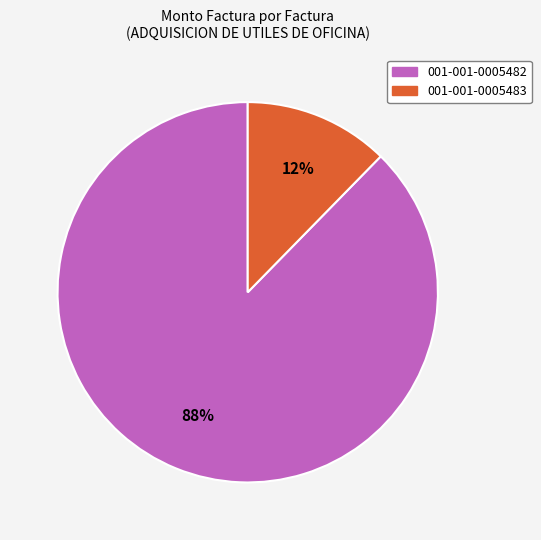

Combined, do 001-001-0005482 and 001-001-0005483 account for over 50%?

Yes